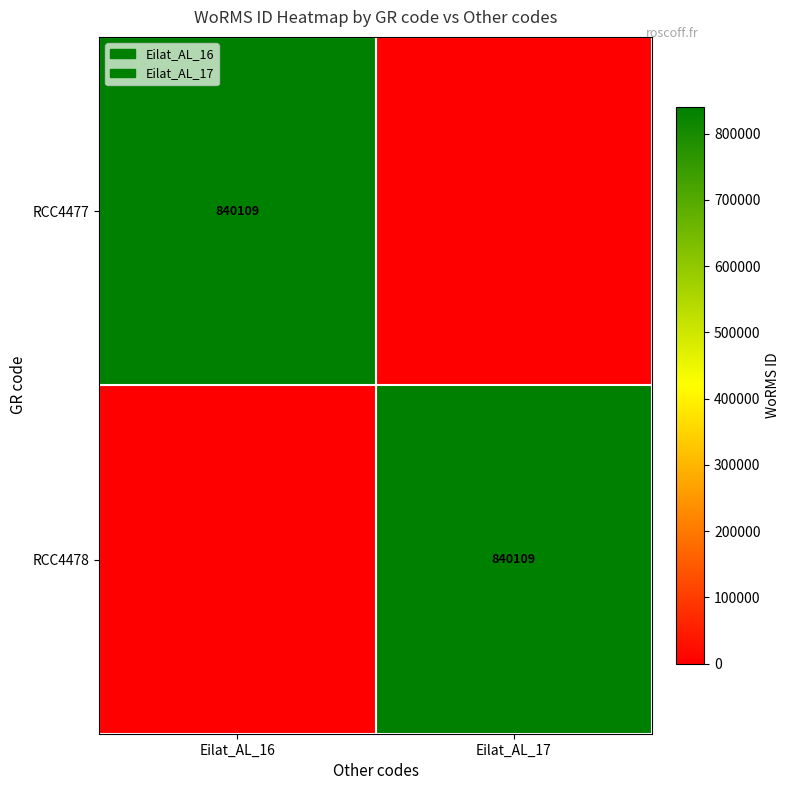

Which category has the lowest value across all series?

Eilat_AL_17